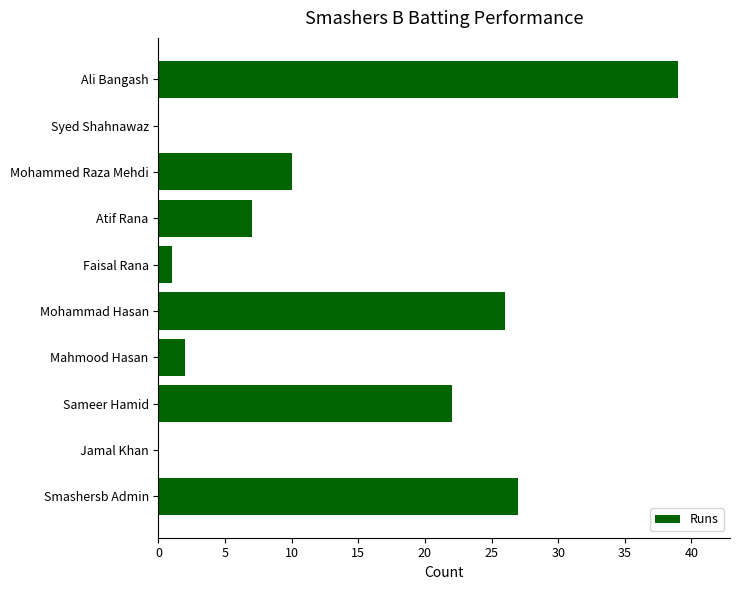

True or false: the data shows 26 at Mohammad Hasan.

True